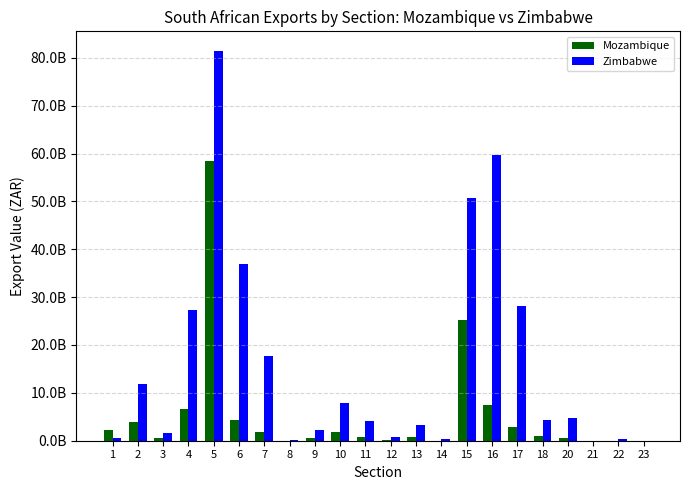

What are all the series names shown in the legend?

Mozambique, Zimbabwe